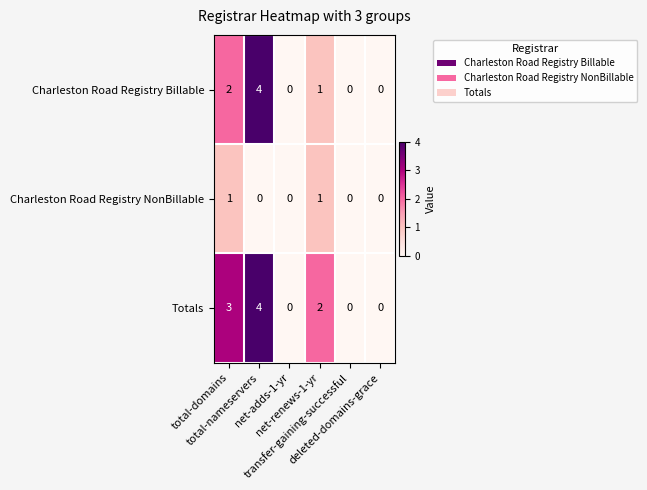

What is the greatest value displayed?

4